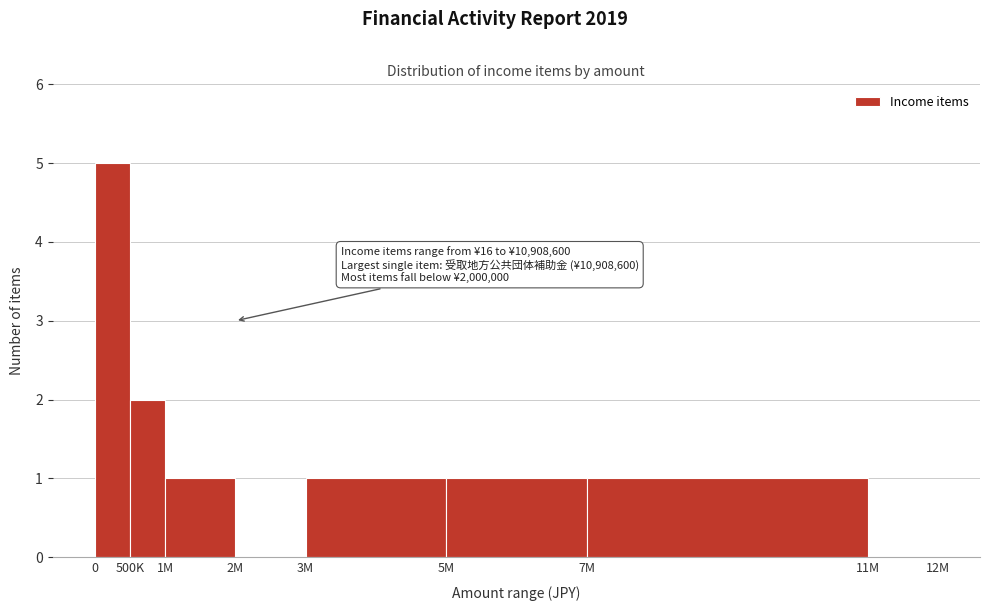

Reading left to right, transcribe all the data shown in this chart.

0=5	500K=2	1M=1	2M=0	3M=1	5M=1	7M=1	11M=0